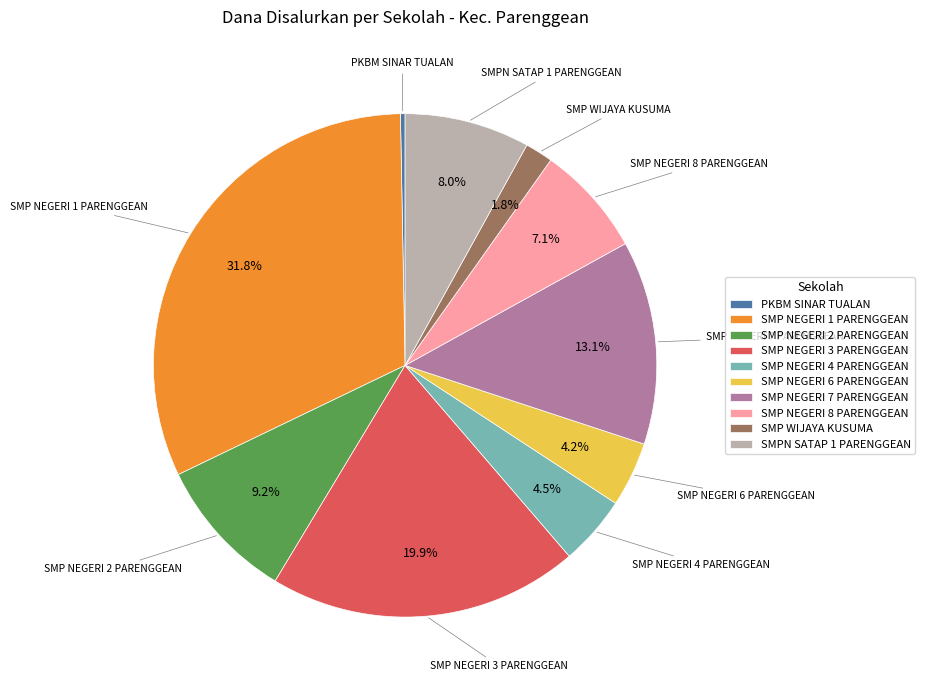

Is there a majority slice in this chart?

No